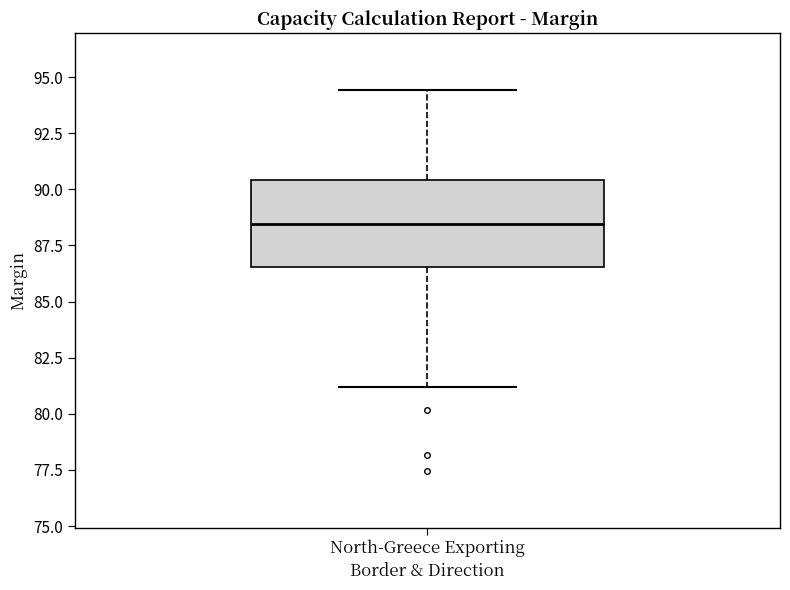

Transcribe this box plot: give where the median line is, the range the box spans, and where the two whiskers end, as read against the y-axis. The values are not printed on the chart, so give them approximately, as read against the axis.

median 88.5, box 86.5 to 90.5, whiskers 81.0 to 94.5